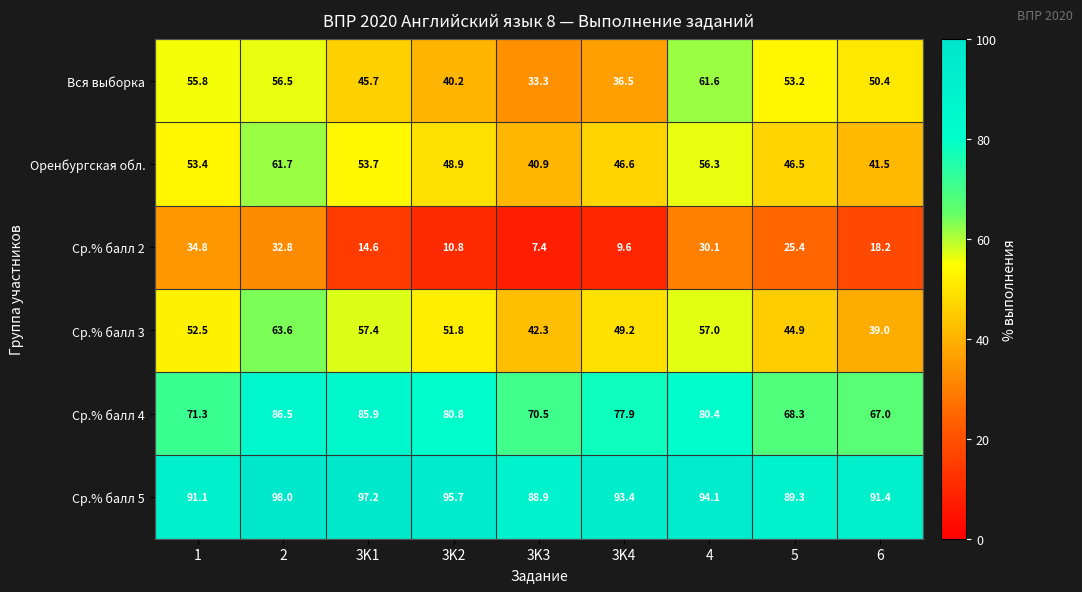

What is the total value across all series at 3K4?

313.2